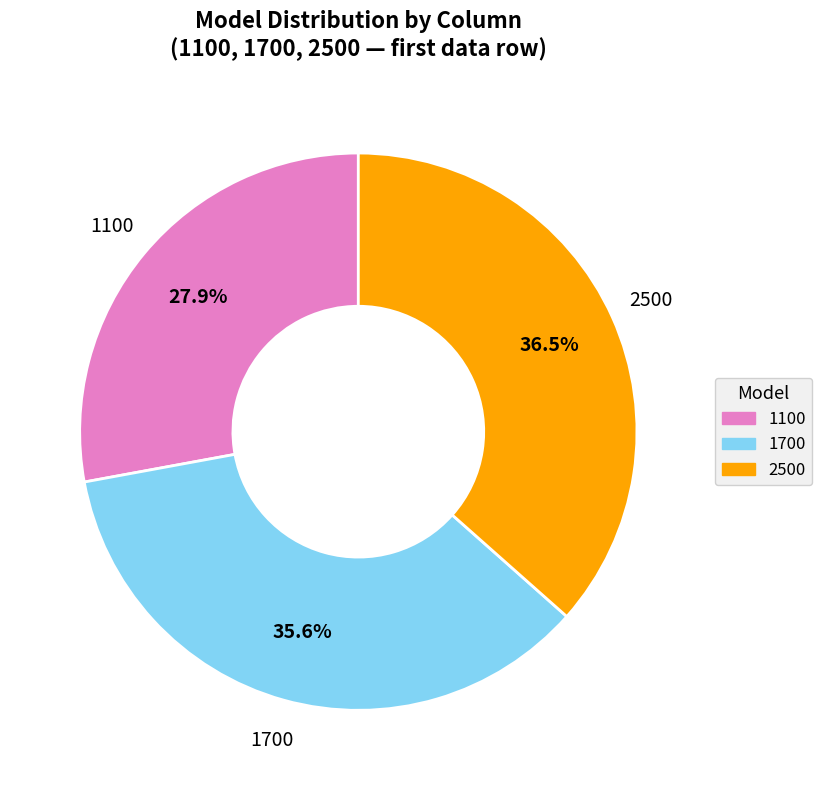

Is there any slice that represents more than half of the pie?

No